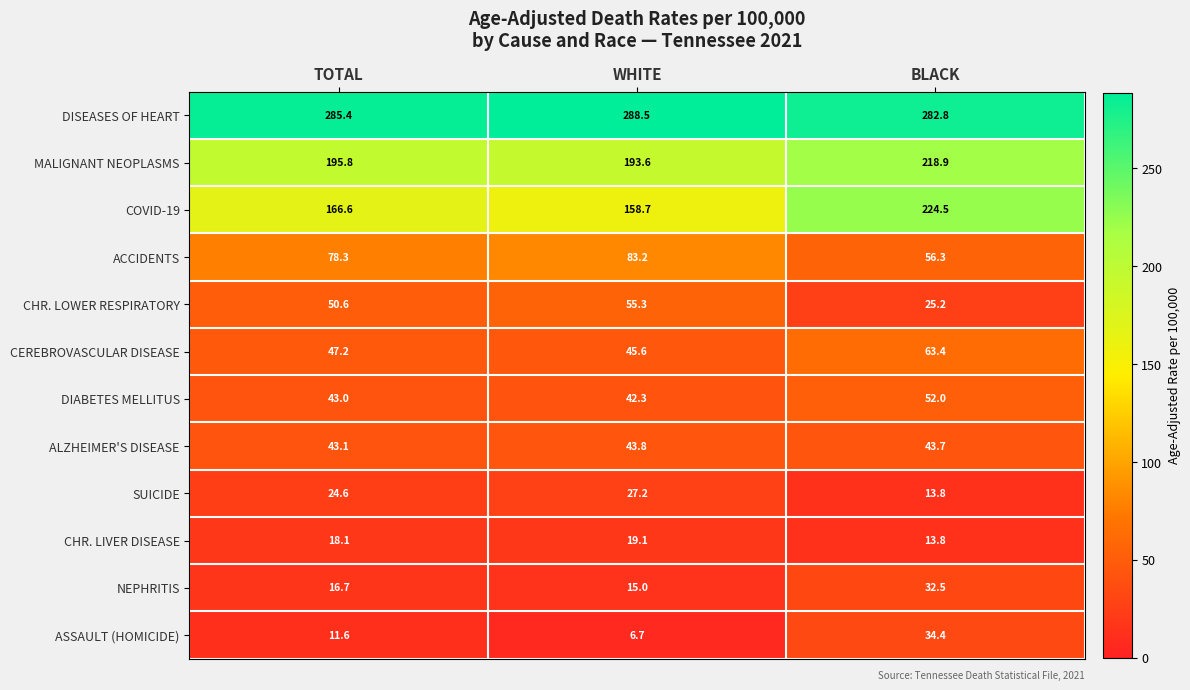

Rank the categories by MALIGNANT NEOPLASMS value from highest to lowest.

BLACK, TOTAL, WHITE